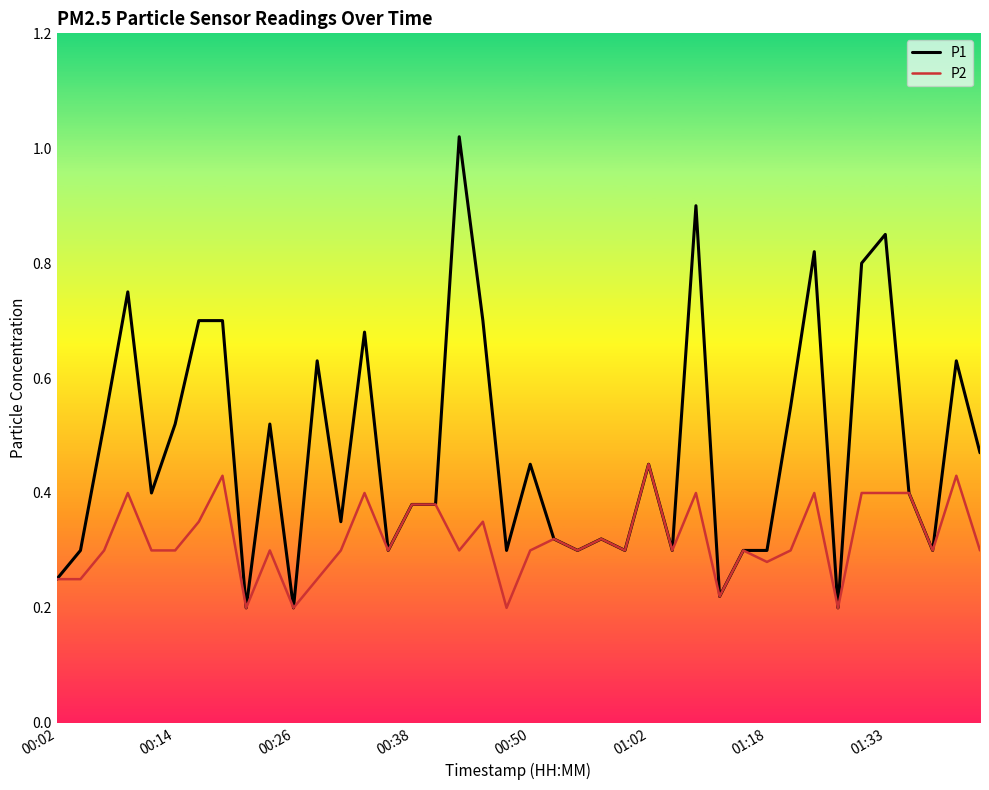

Which series has the largest range (max minus min)?

P1